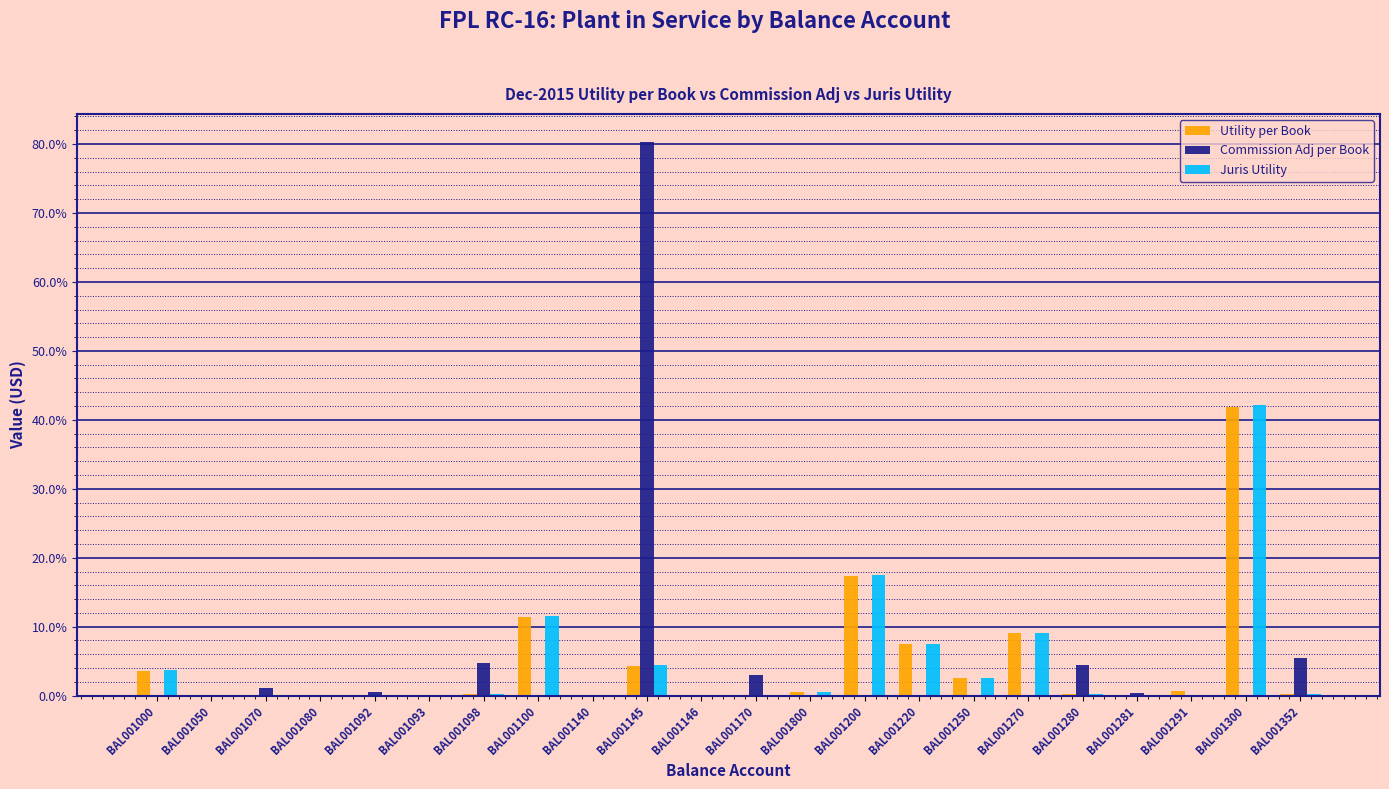

Is it true that Juris Utility equals -19.2 at BAL001050?

False